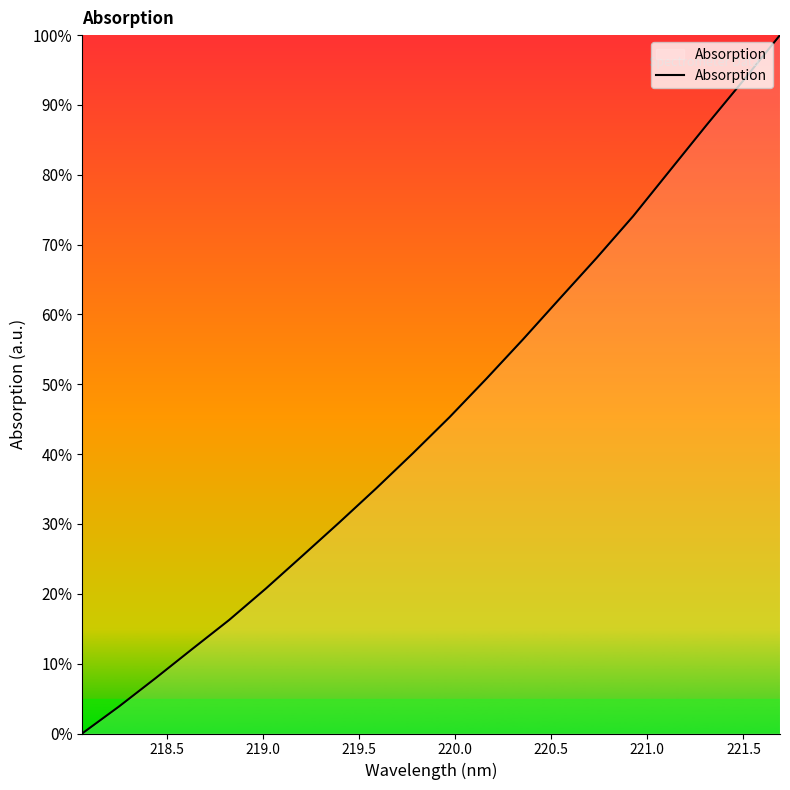

What is the difference between the maximum and second lowest values?

96.1